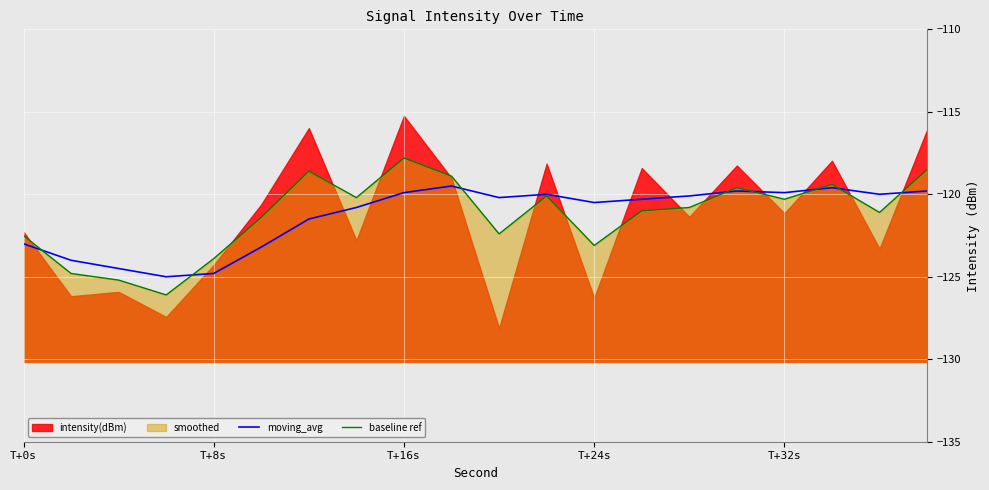

What is the difference between the maximum and minimum values in the moving_avg series?

5.5